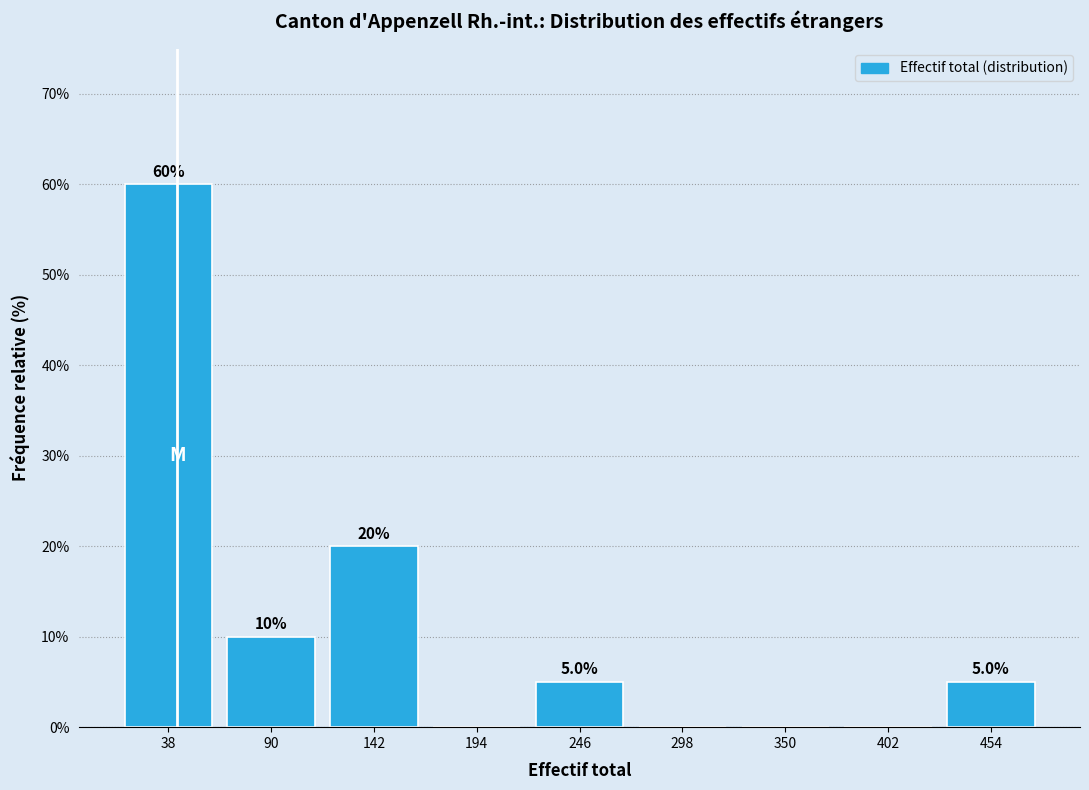

Which range on the x-axis has the tallest bar?

10 to 60